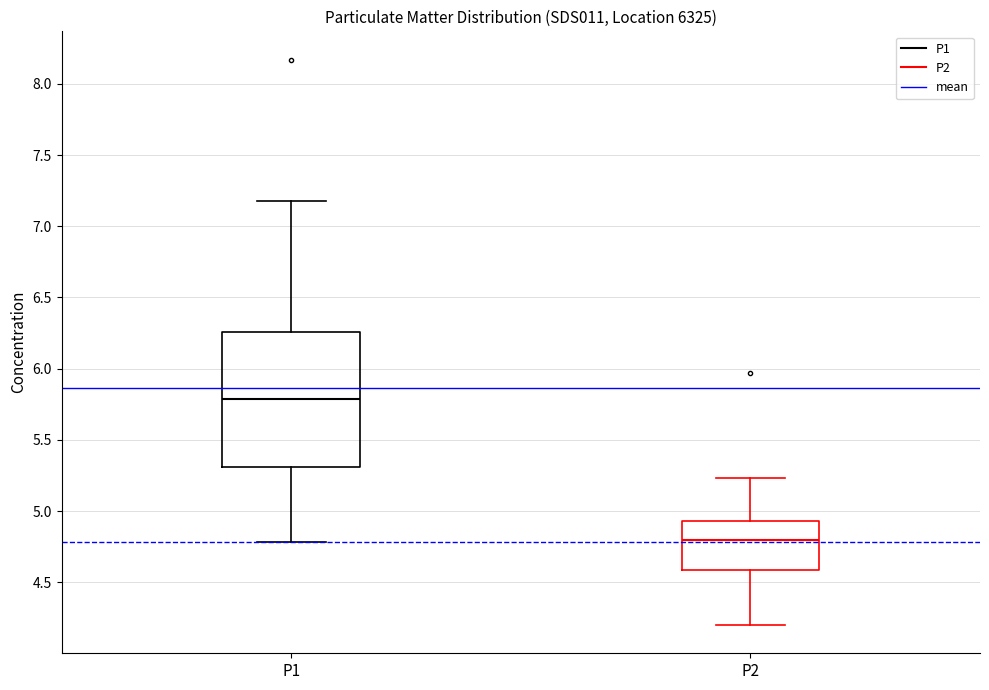

Reading left to right, read every box against the y-axis: the position of its median line, the range the box covers, and the ends of its whiskers. The values are not printed on the chart, so give them approximately, as read against the axis.

P1: median 5.80, box 5.30 to 6.25, whiskers 4.80 to 7.20
P2: median 4.80, box 4.60 to 4.95, whiskers 4.20 to 5.25